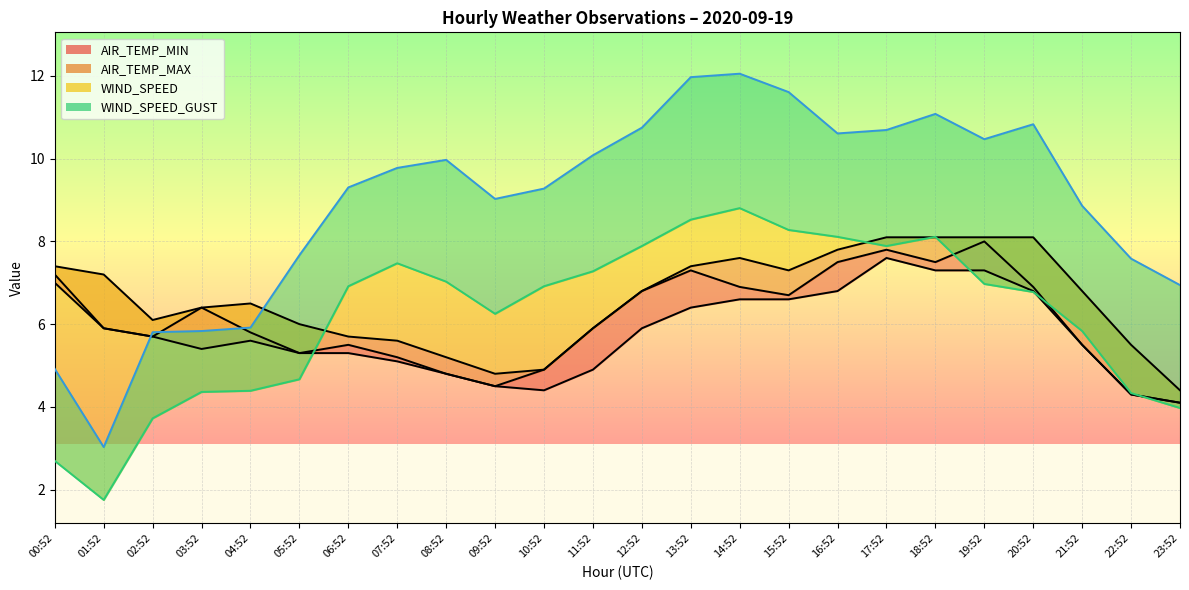

At which category does the chart reach its minimum across all series?

23:52